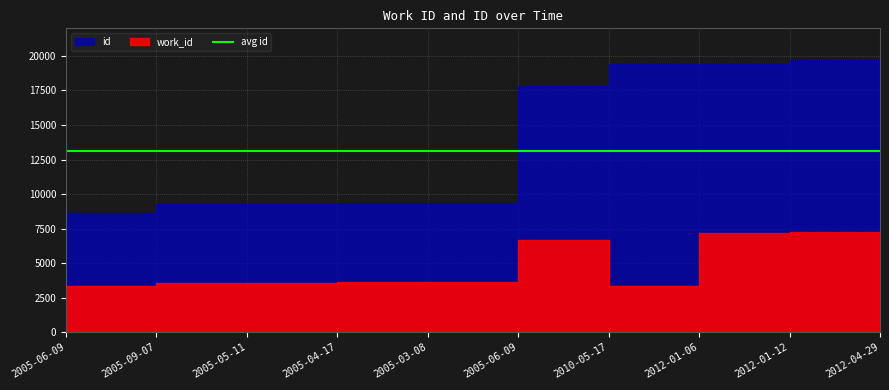

Between 2010-05-17 and 2012-04-29, which is larger?

2012-04-29